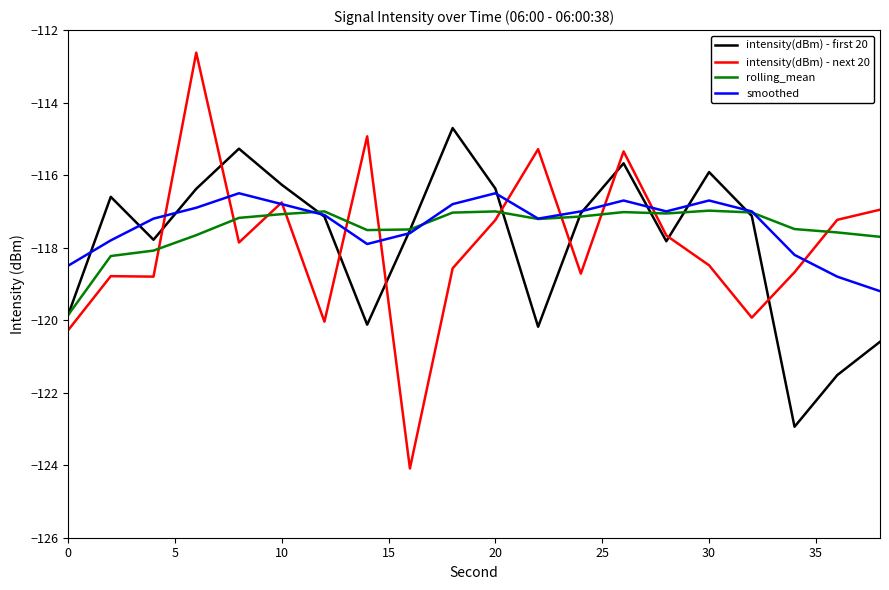

What is the smallest value displayed?

-124.1